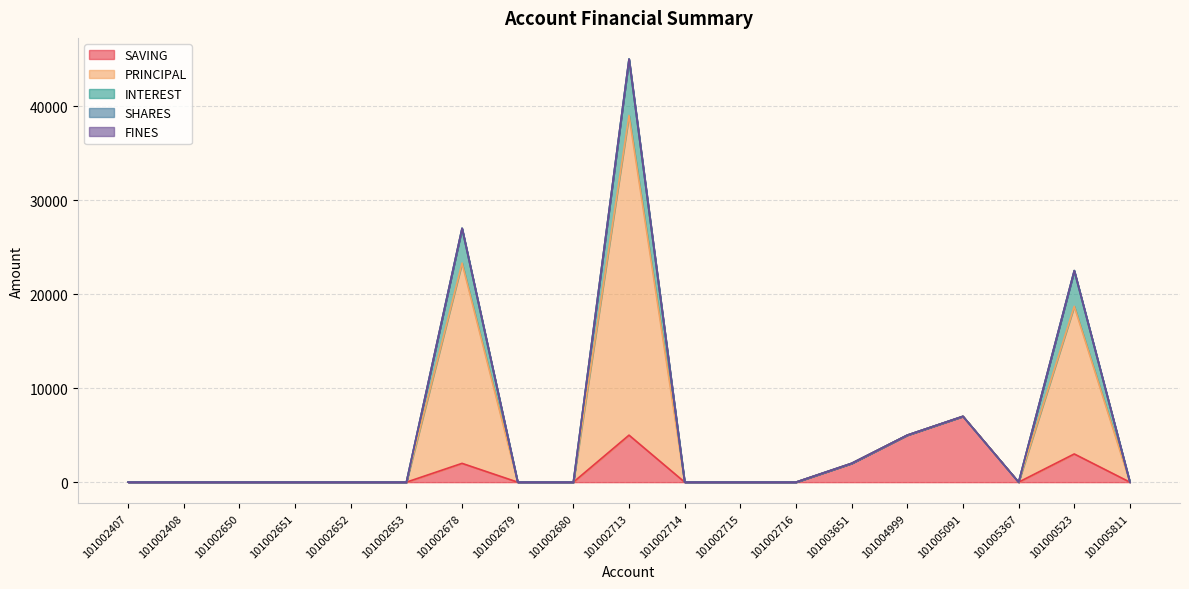

Does the chart have visible grid lines?

Yes